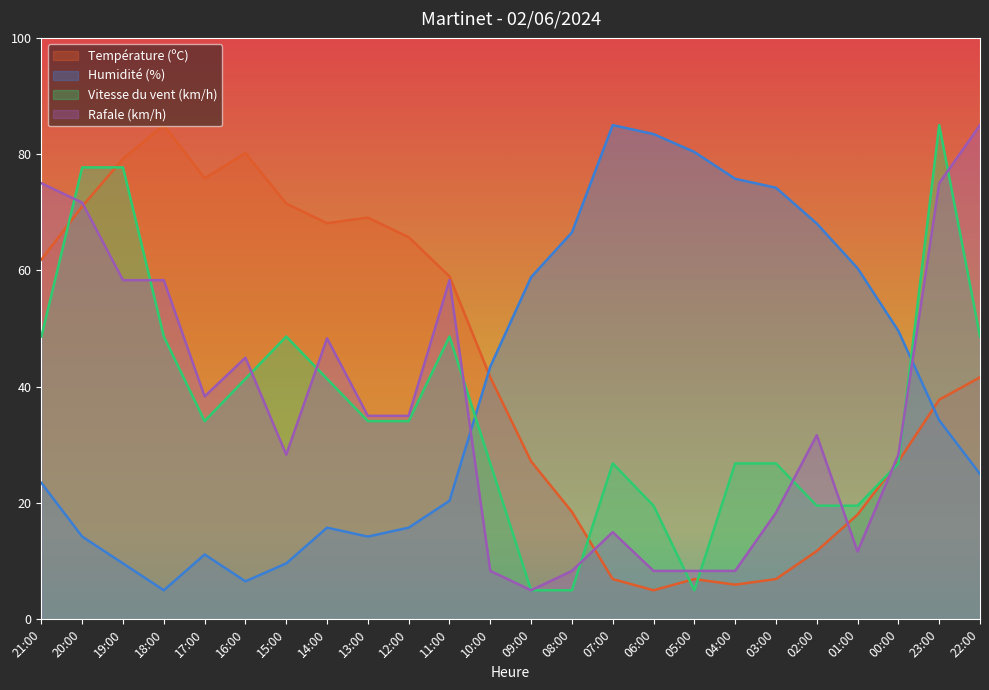

Is it true that Humidité (%) equals 25.6 at 12:00?

False